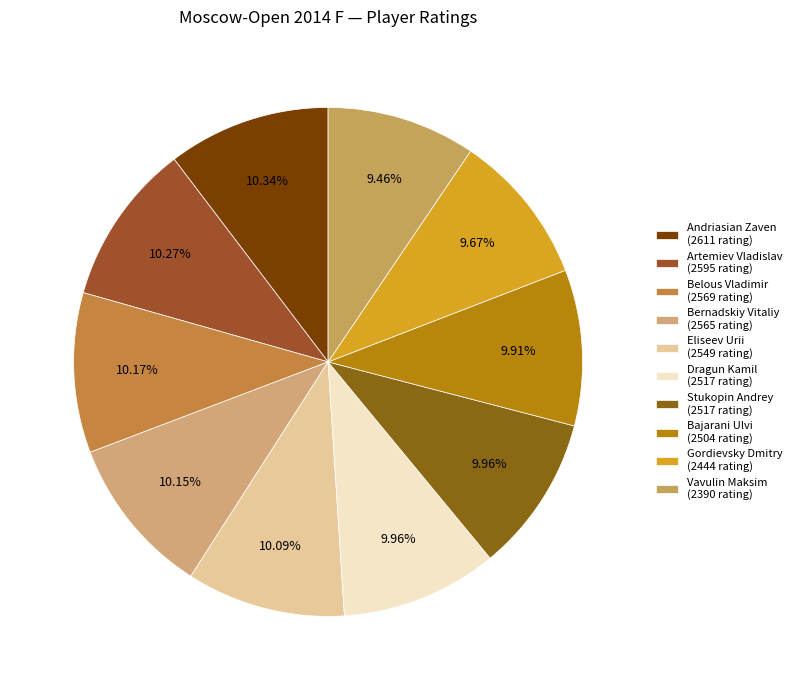

What is the total percentage of Artemiev Vladislav and Gordievsky Dmitry?

19.9%